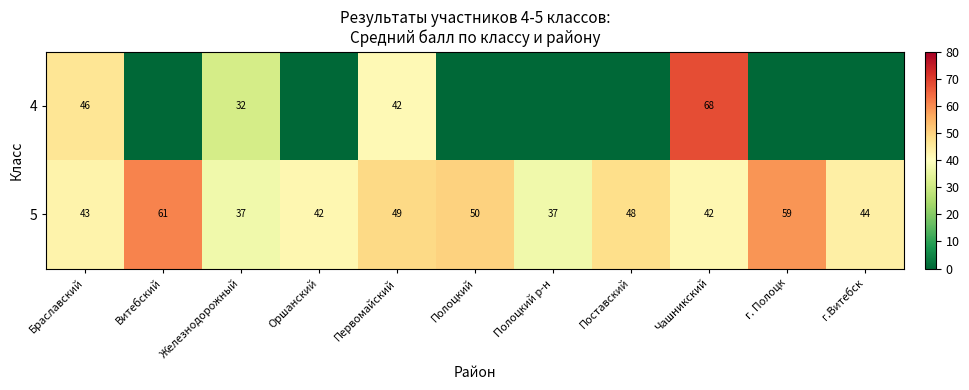

What is the total value across all series at Железнодорожный?

69